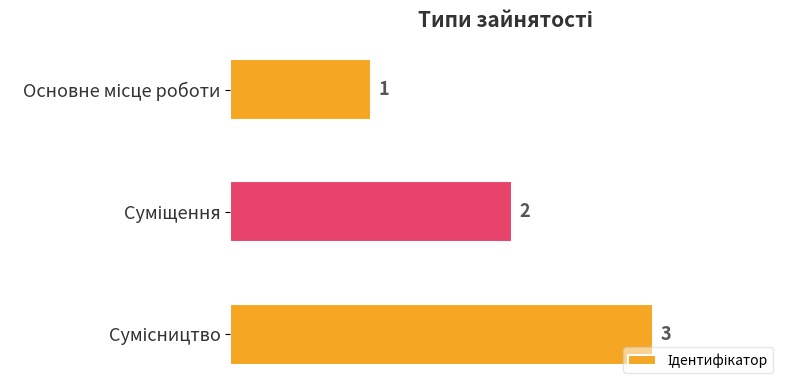

What is the value of the 2nd bar from the top?

2